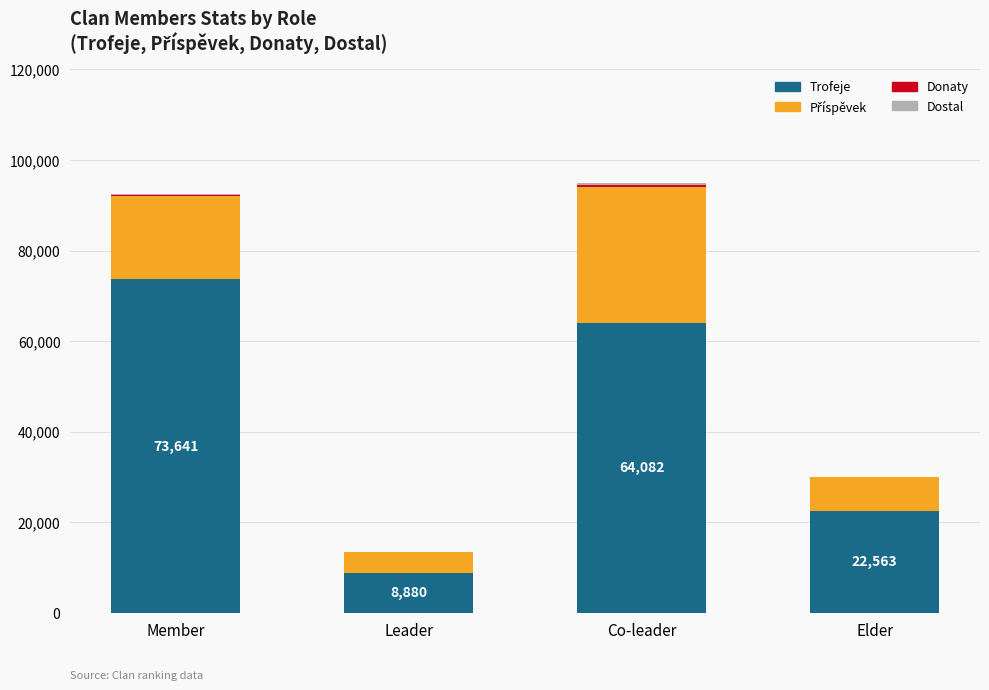

Which category has the highest value in the Trofeje series?

Member